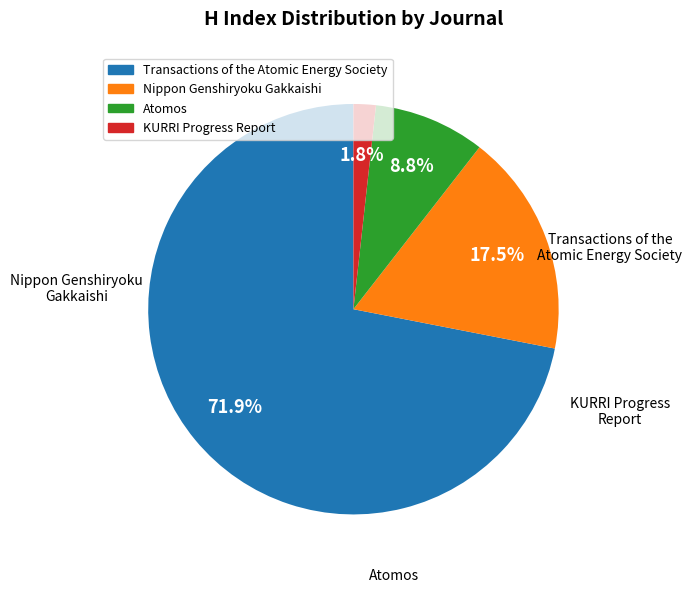

What is the ratio of the value at Nippon Genshiryoku Gakkaishi to the value at Atomos?

2.0